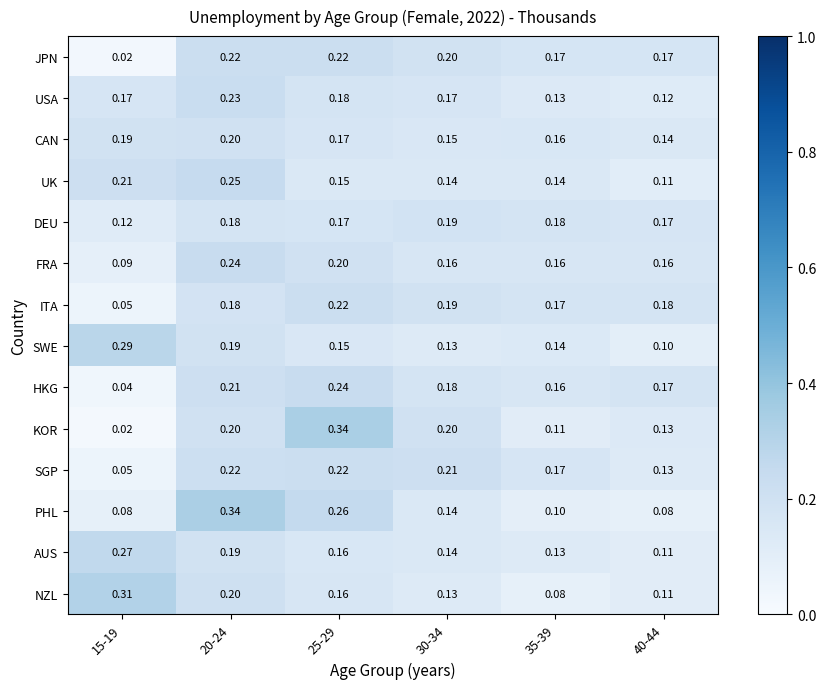

Is the value of HKG at 25-29 greater than the value of DEU at 20-24?

Yes